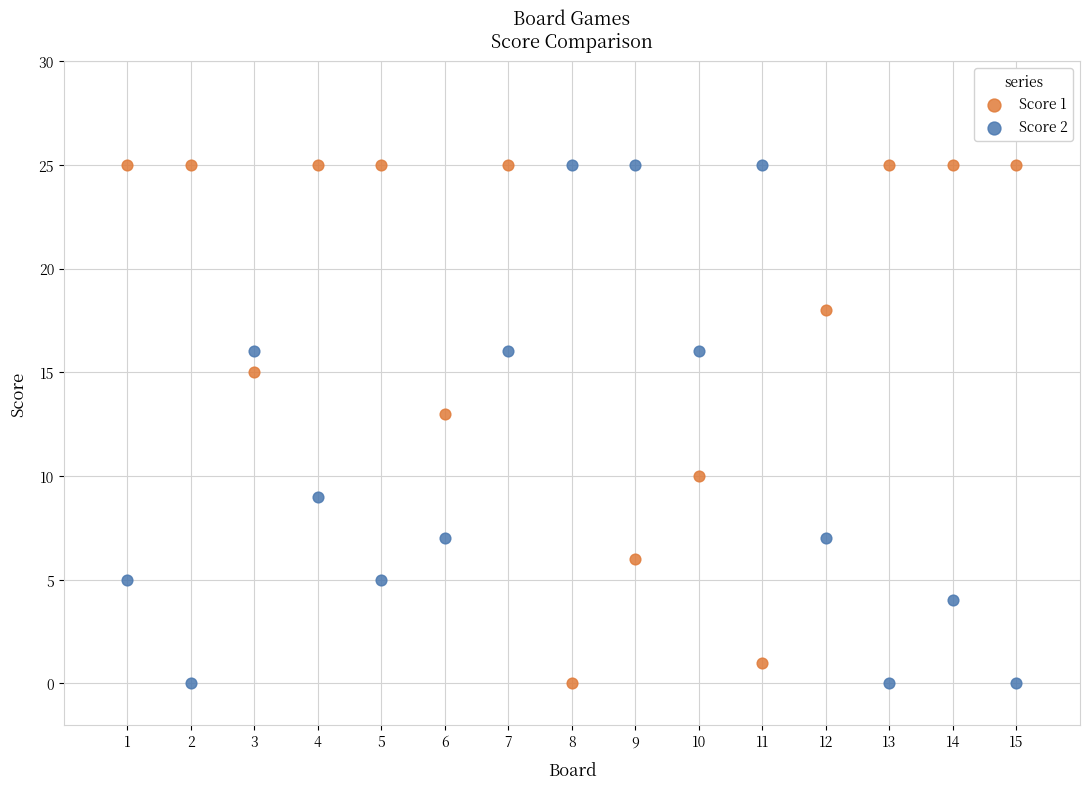

What is the X range (max minus min) for the scatter plot?

14